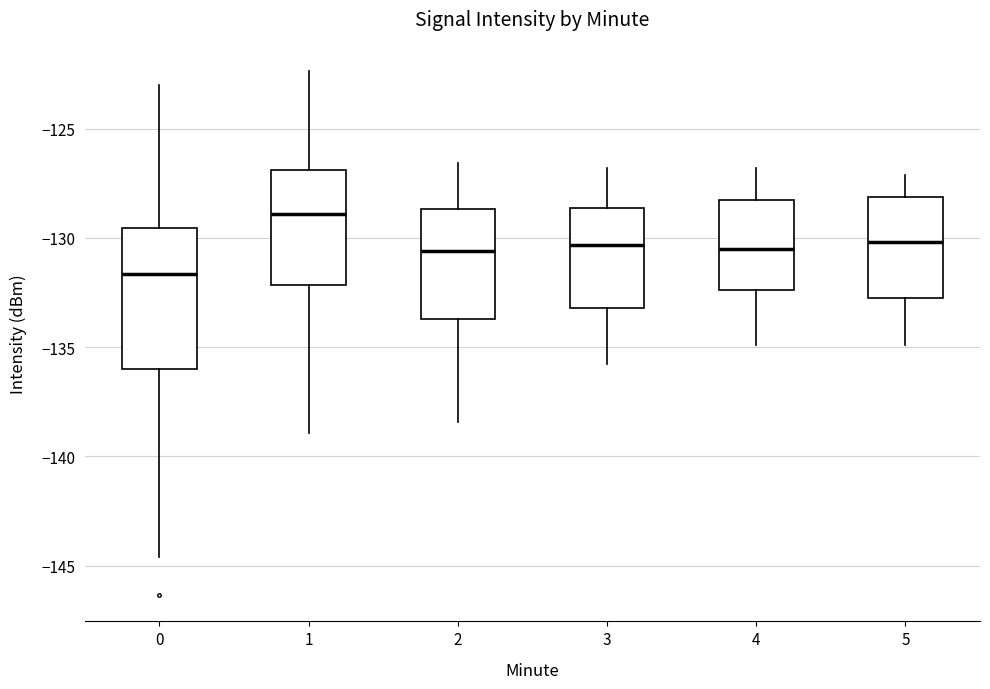

Reading left to right, read every box against the y-axis: the position of its median line, the range the box covers, and the ends of its whiskers. The values are not printed on the chart, so give them approximately, as read against the axis.

0: median -131.5, box -136.0 to -129.5, whiskers -144.5 to -123.0
1: median -129.0, box -132.0 to -127.0, whiskers -139.0 to -122.5
2: median -130.5, box -133.5 to -128.5, whiskers -138.5 to -126.5
3: median -130.5, box -133.0 to -128.5, whiskers -136.0 to -127.0
4: median -130.5, box -132.5 to -128.5, whiskers -135.0 to -127.0
5: median -130.0, box -133.0 to -128.0, whiskers -135.0 to -127.0